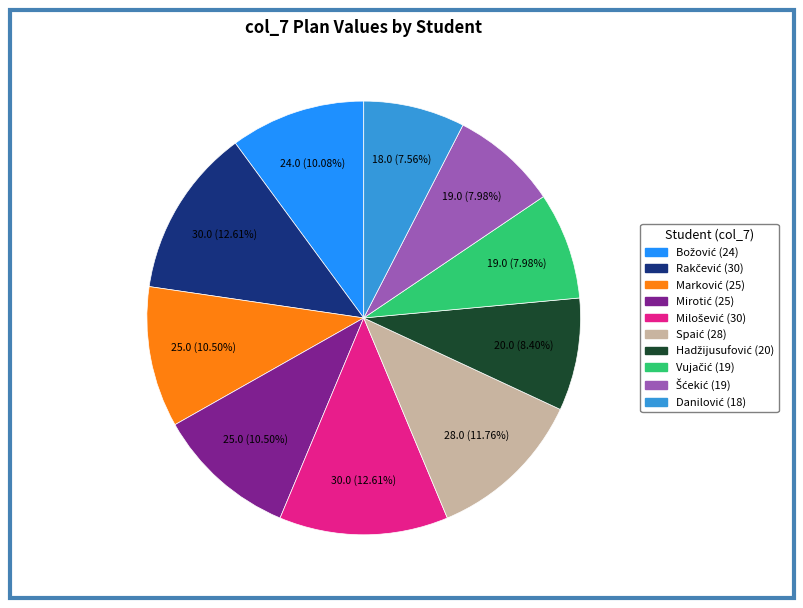

Is there any slice that represents more than half of the pie?

No